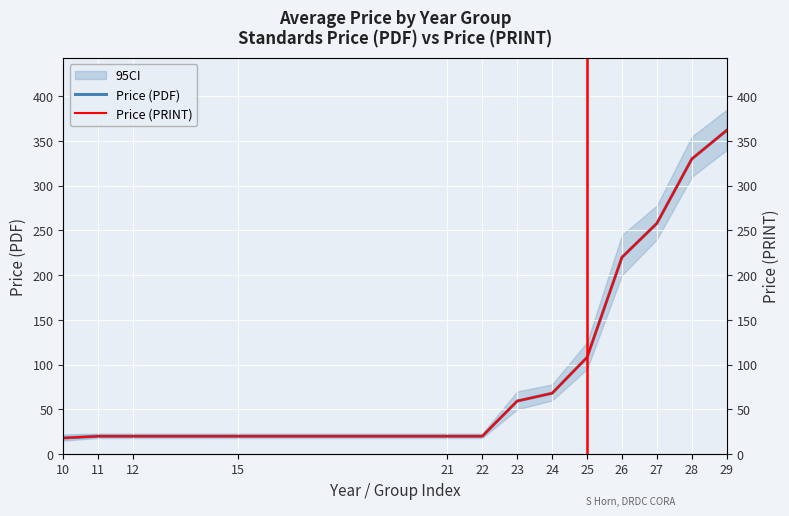

Which series has the widest spread of values?

Price (PDF)